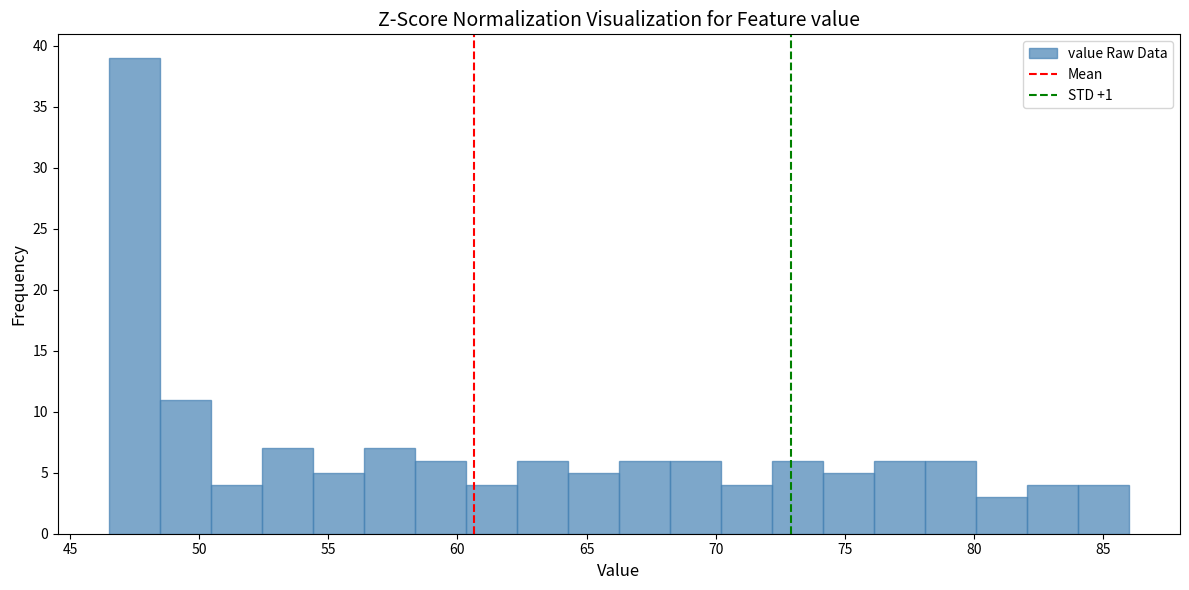

Around what value on the x-axis is the tallest bar? Give the approximate position of its centre, as read against the axis.

47.5